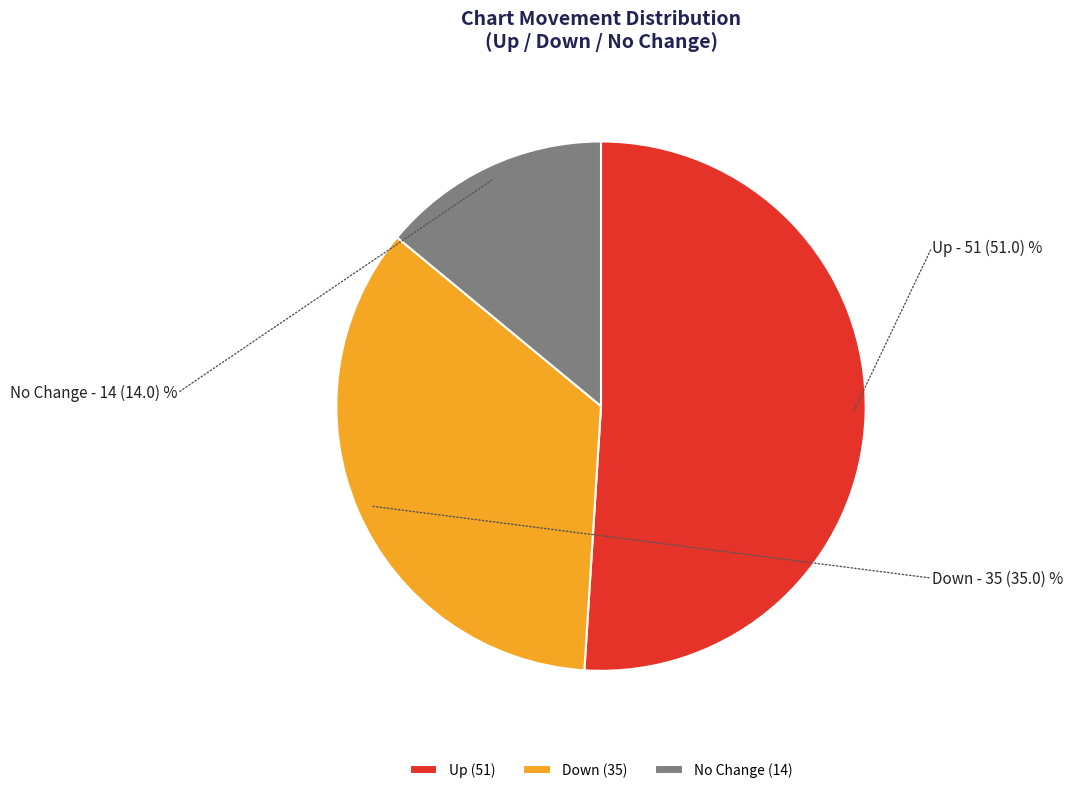

Do No Change and Up together represent more than half of the pie?

Yes